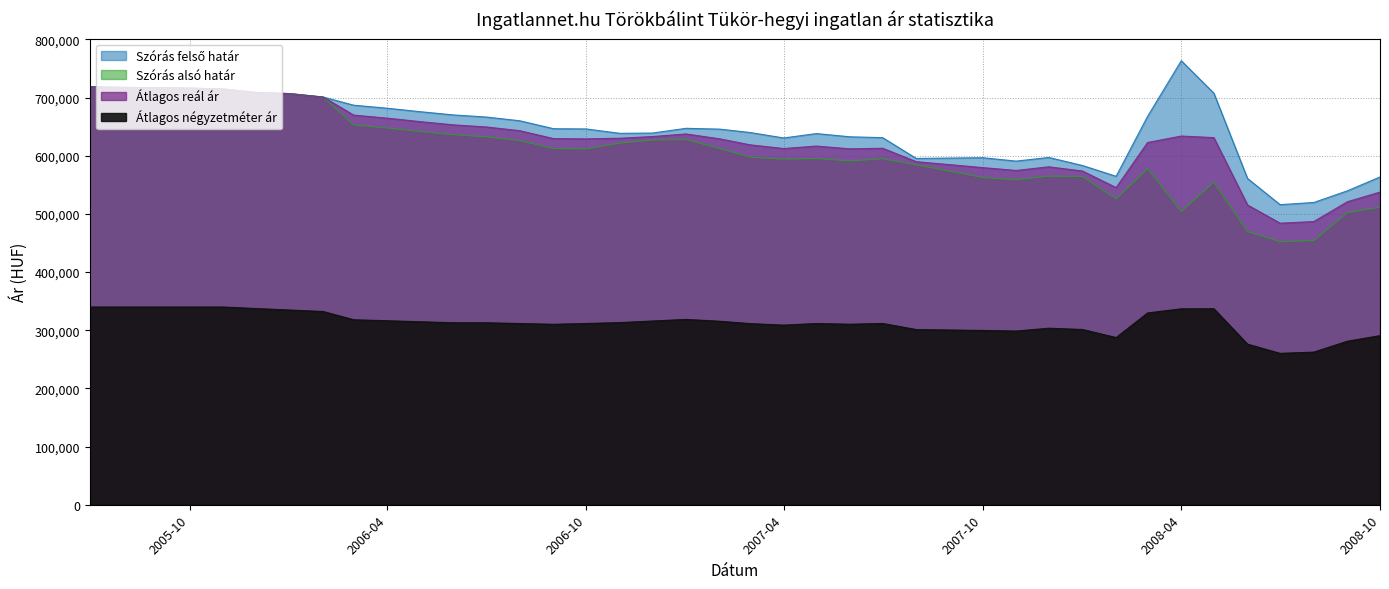

Does the chart display data point markers on the line(s)?

No